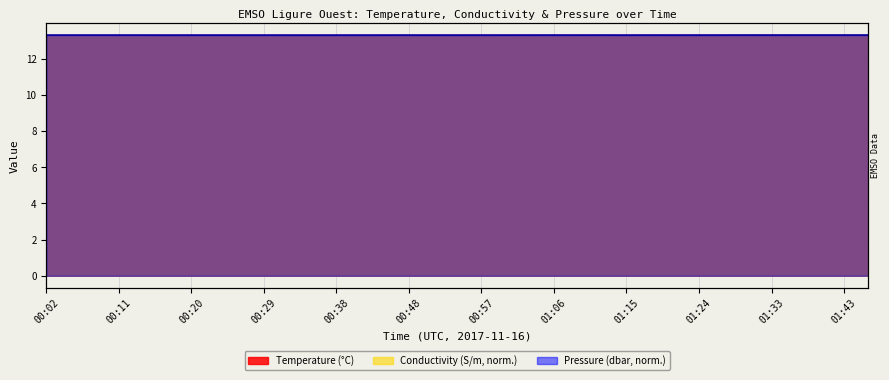

Rank the series by their maximum value, from highest to lowest.

Temperature, Conductivity, Pressure